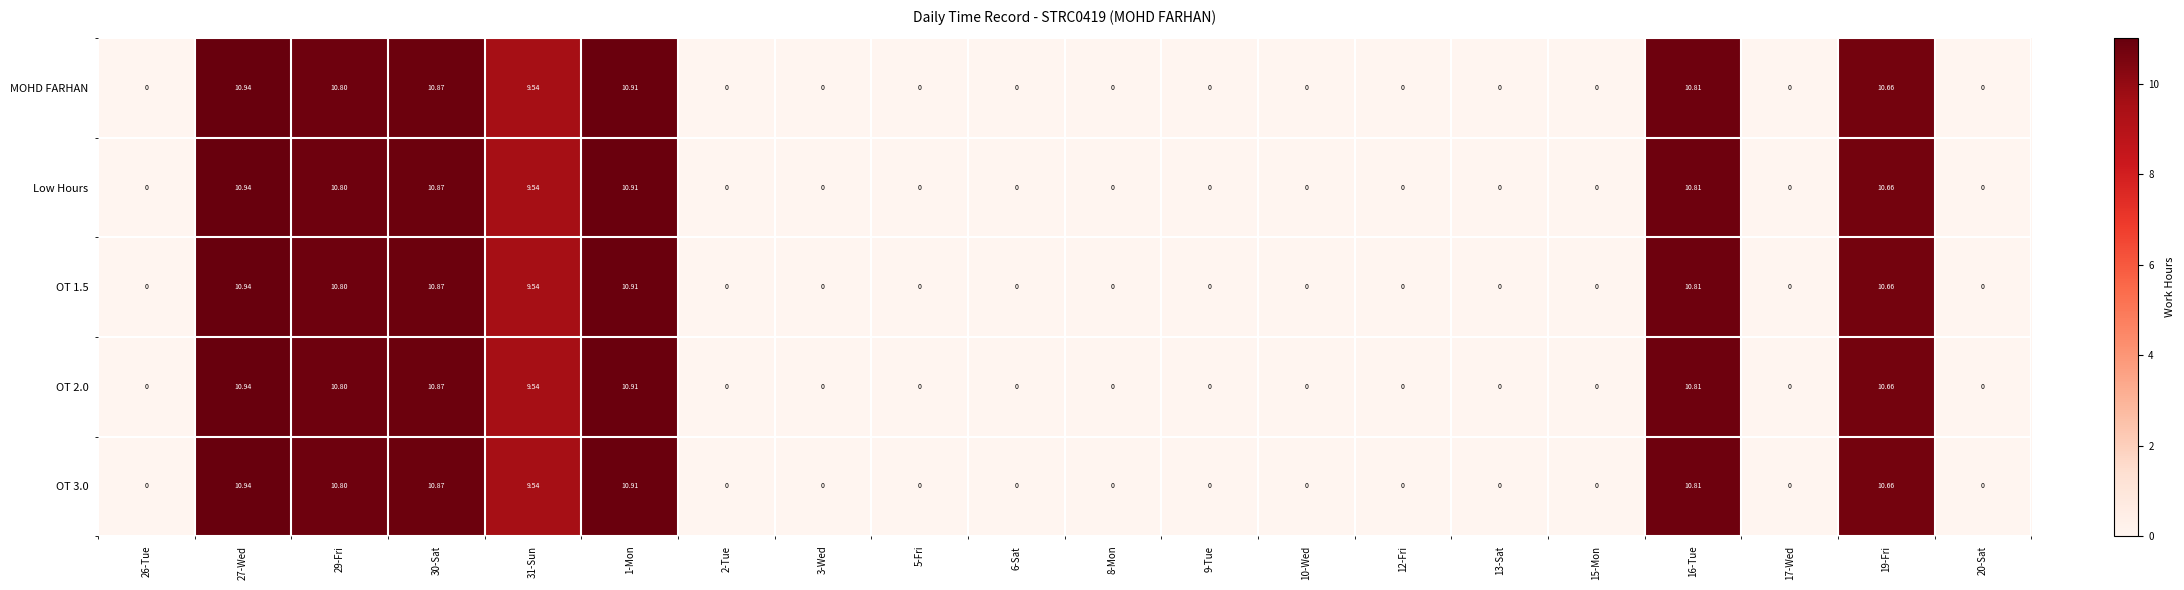

Is the value of OT 2.0 at 20-Sat greater than the value of MOHD FARHAN at 30-Sat?

No